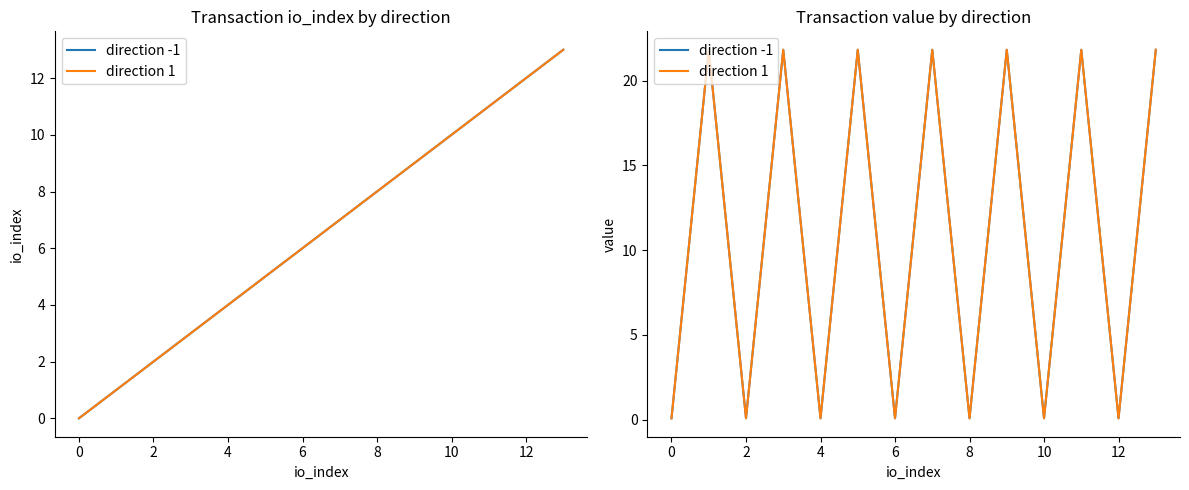

List the series in order of their peak value, lowest first.

direction -1, direction 1